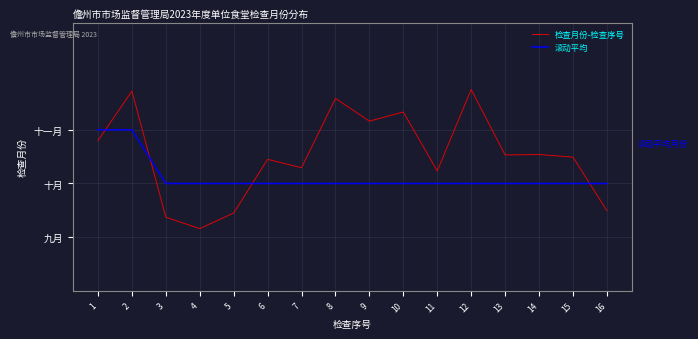

Is it true that 滚动平均 equals 10.0 at 16?

True